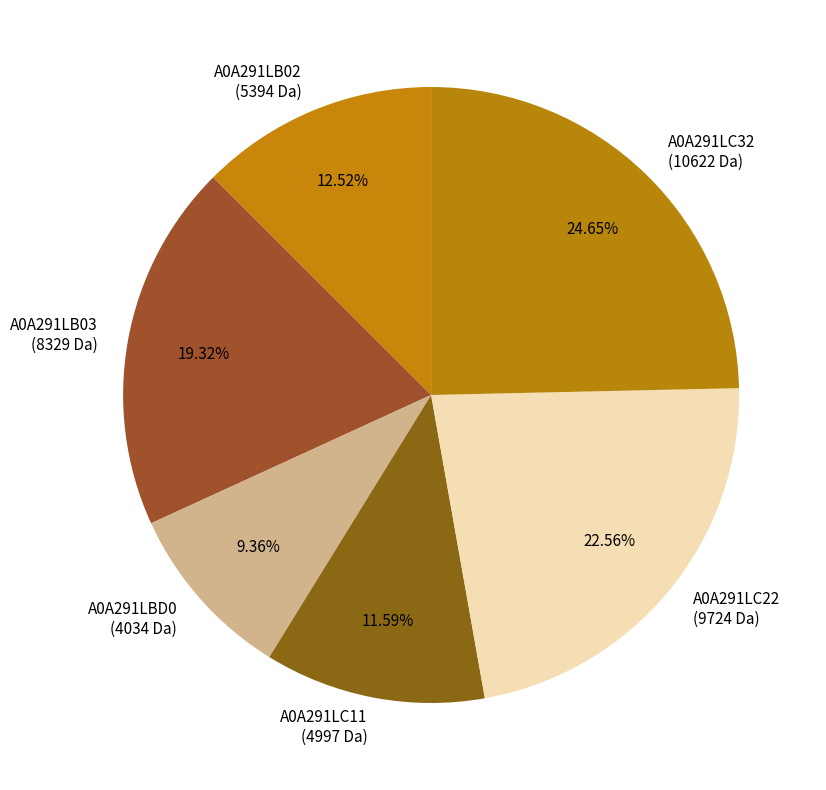

Does any single category account for the majority?

No